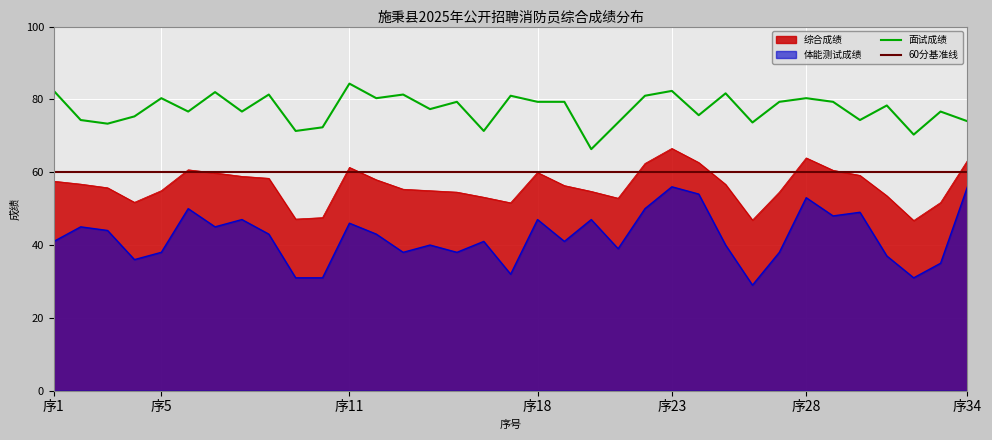

How many data points in 综合成绩 are above 56?

18